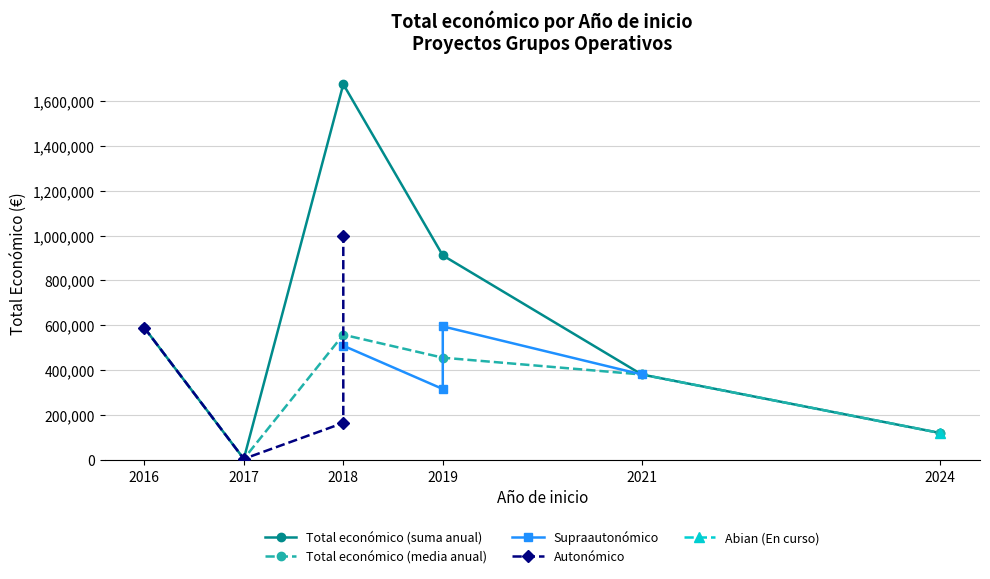

Which has a higher value, 2018 or 2018?

2018